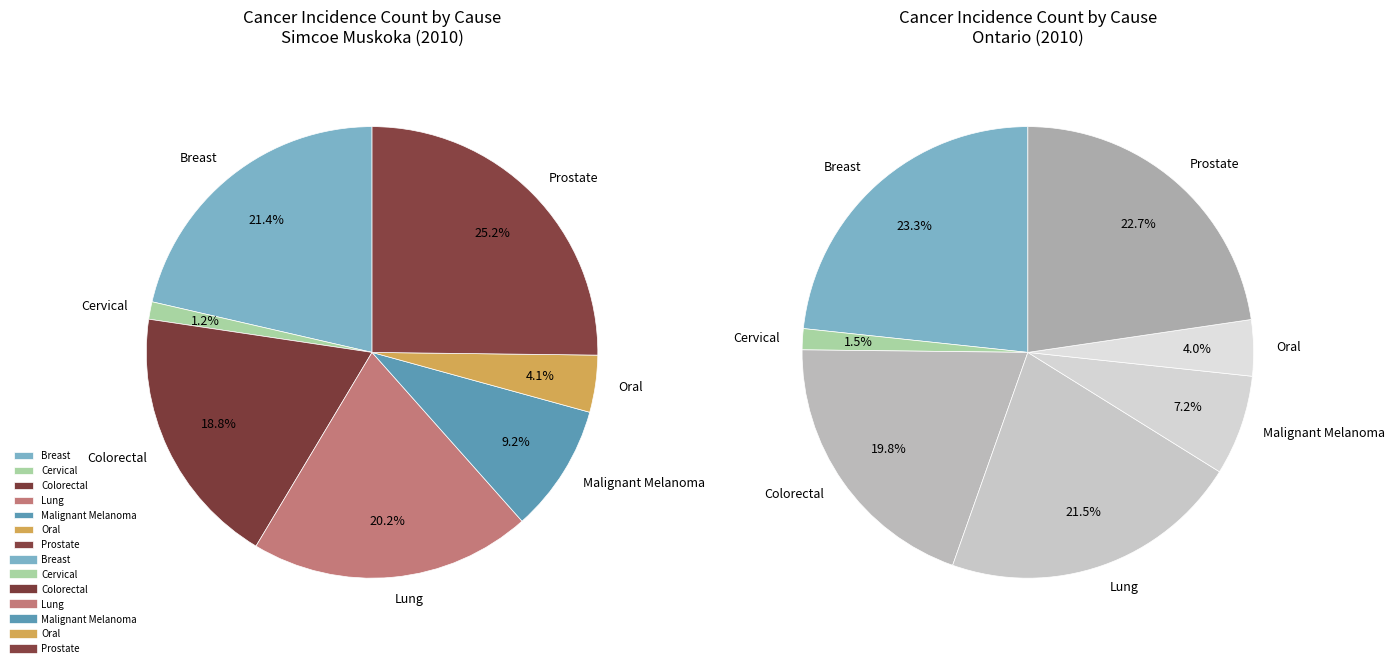

Count the number of slices in the pie.

7